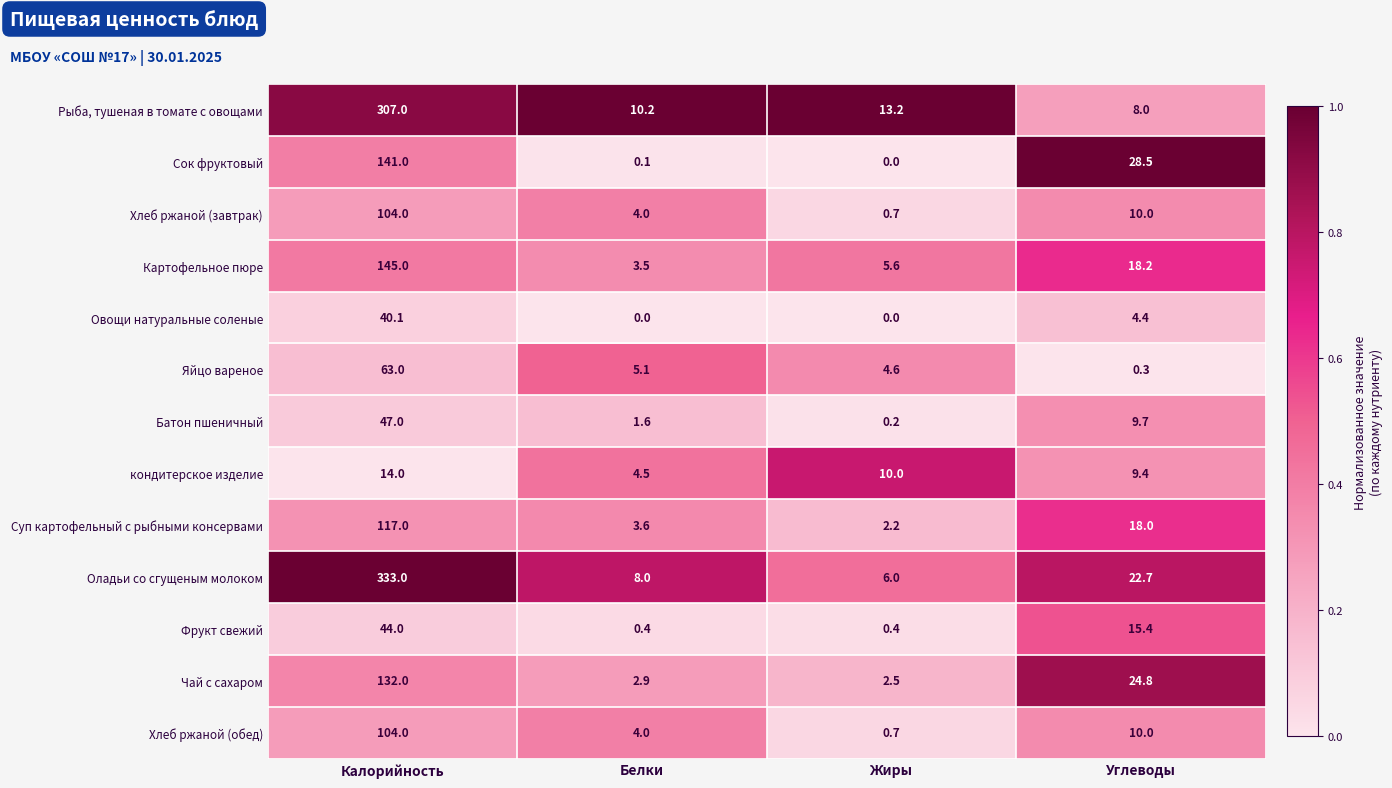

At how many categories does at least one series exceed 0?

4